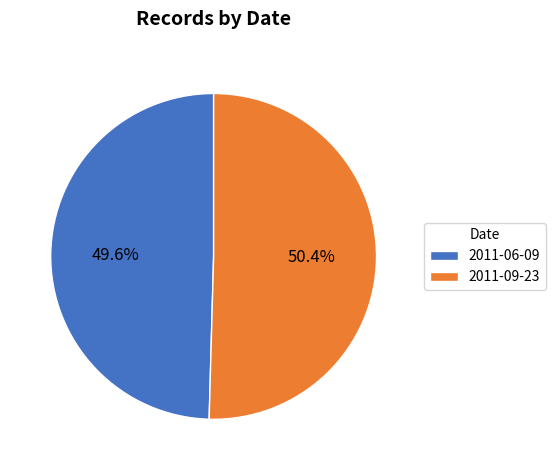

Is it true that 2011-06-09 is 50% of the pie?

True